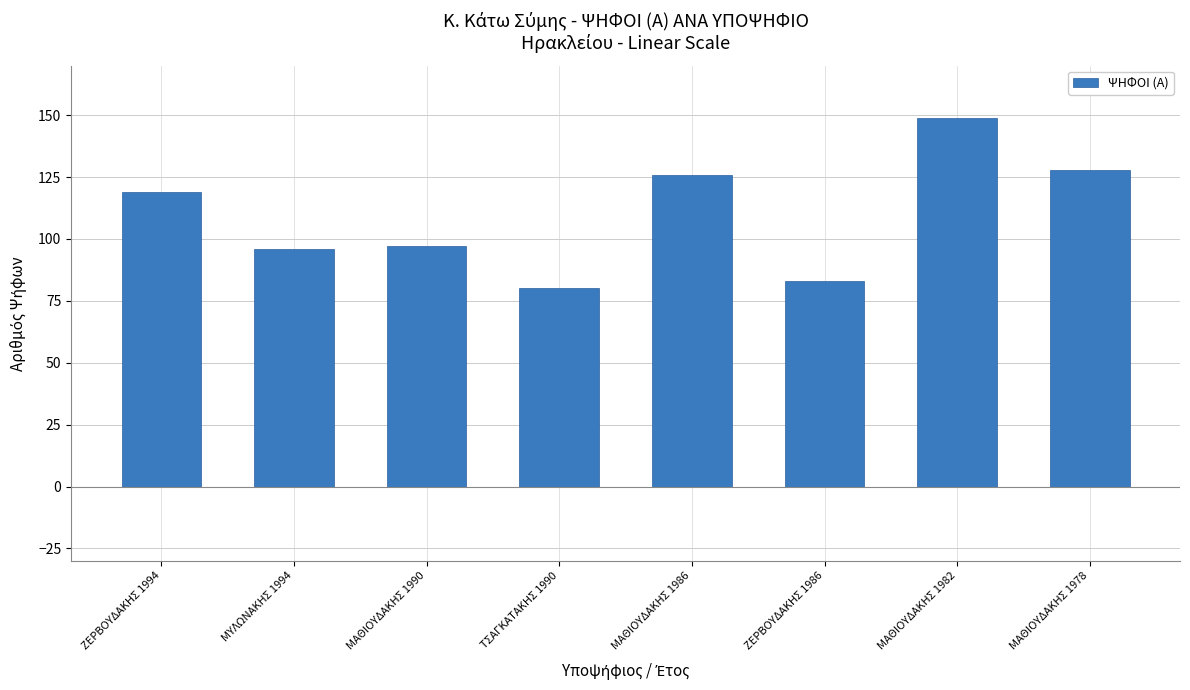

Reading left to right, extract all data points from this chart.

ΖΕΡΒΟΥΔΑΚΗΣ 1994=119	ΜΥΛΩΝΑΚΗΣ 1994=96	ΜΑΘΙΟΥΔΑΚΗΣ 1990=97	ΤΣΑΓΚΑΤΑΚΗΣ 1990=80	ΜΑΘΙΟΥΔΑΚΗΣ 1986=126	ΖΕΡΒΟΥΔΑΚΗΣ 1986=83	ΜΑΘΙΟΥΔΑΚΗΣ 1982=149	ΜΑΘΙΟΥΔΑΚΗΣ 1978=128